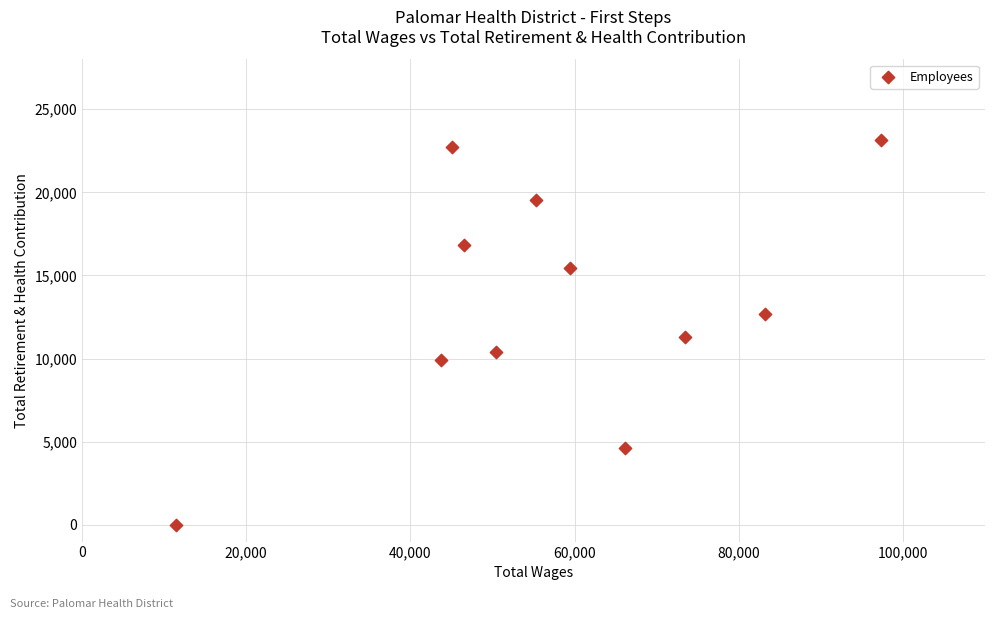

What is the average X value?

57468